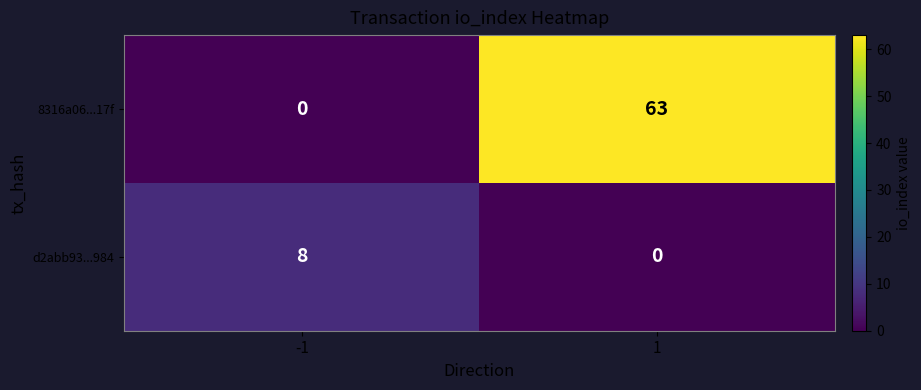

What is the total value across all series at -1?

8